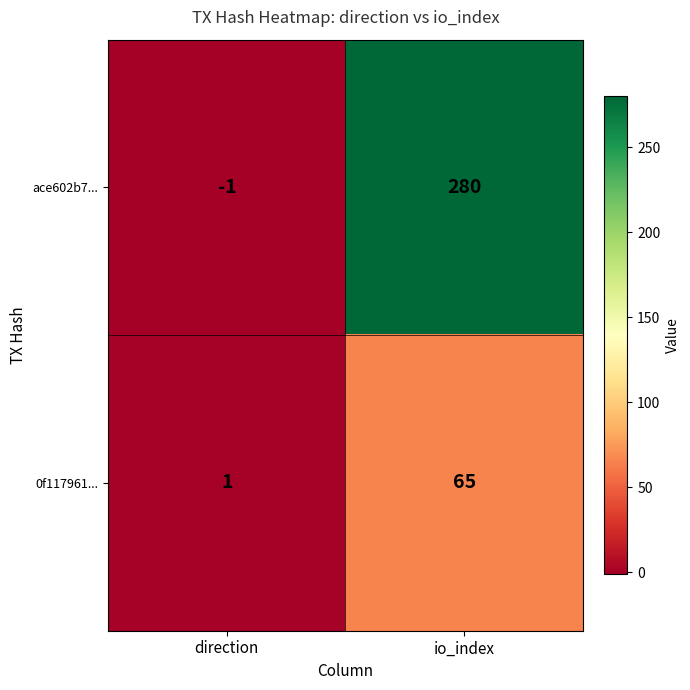

At which category is the sum across all series the highest?

io_index